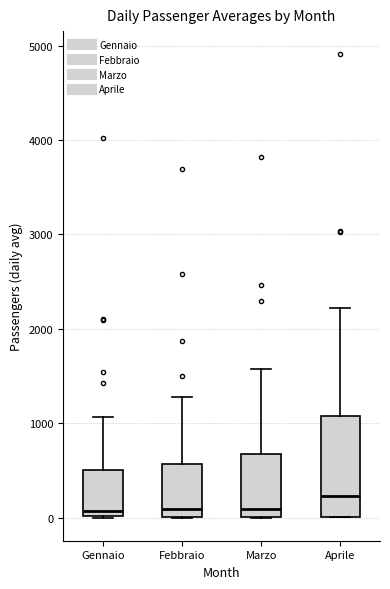

Which box is the tallest, from its lower edge to its upper edge?

Aprile